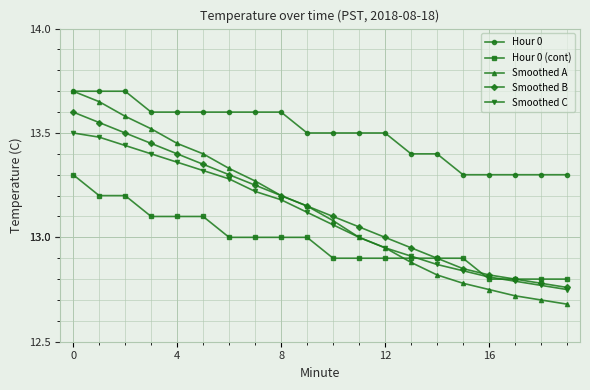

At how many categories does at least one series exceed 12?

20